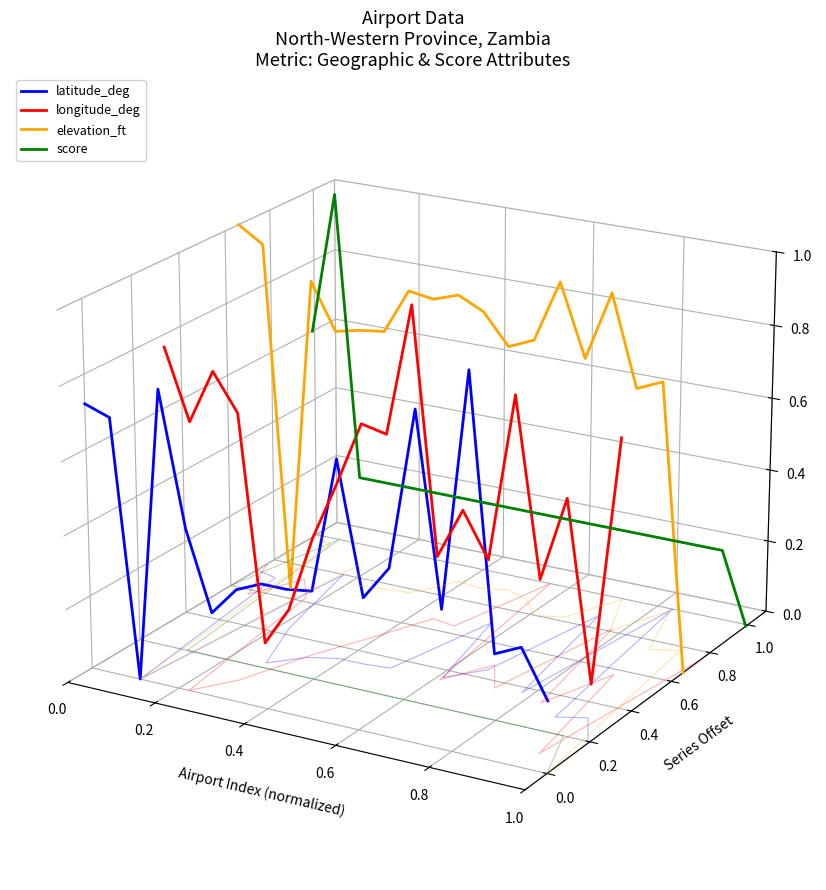

Where do longitude_deg and score first cross each other?

0.2 and 0.4